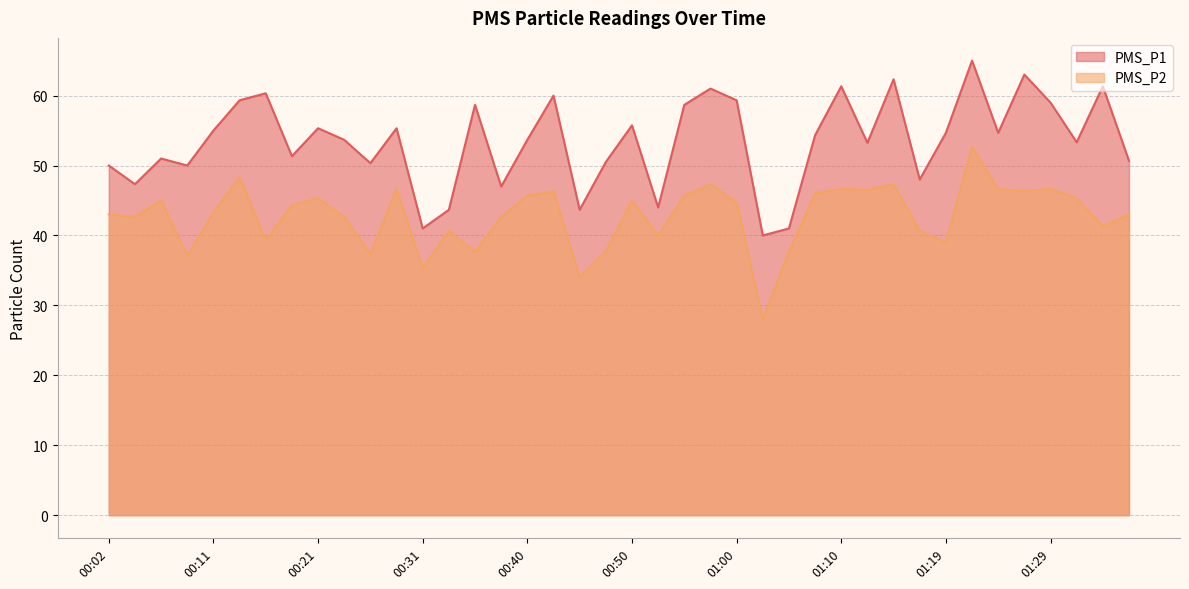

What is the sum of the PMS_P2 values at 00:09 and 00:38?

79.7